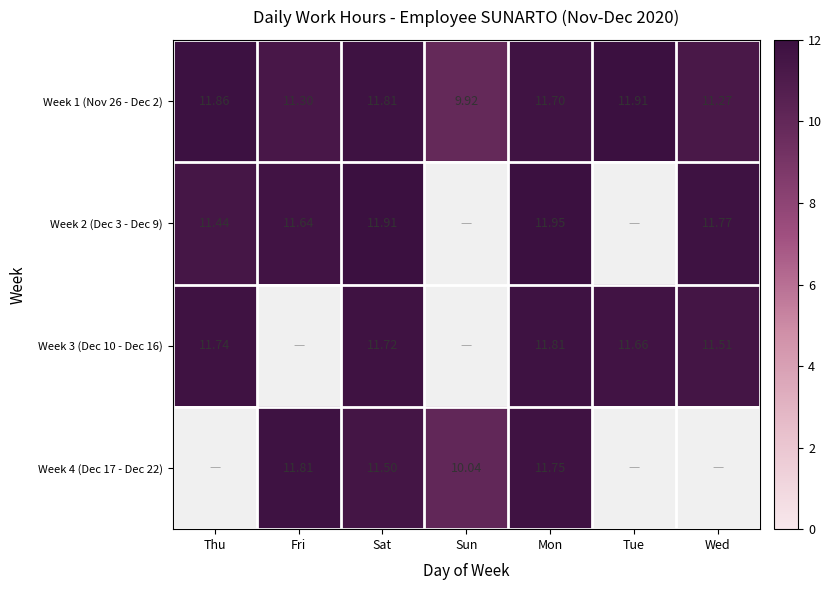

True or false: Week 1 (Nov 26 - Dec 2) has a value of 18.8 at Tue.

False